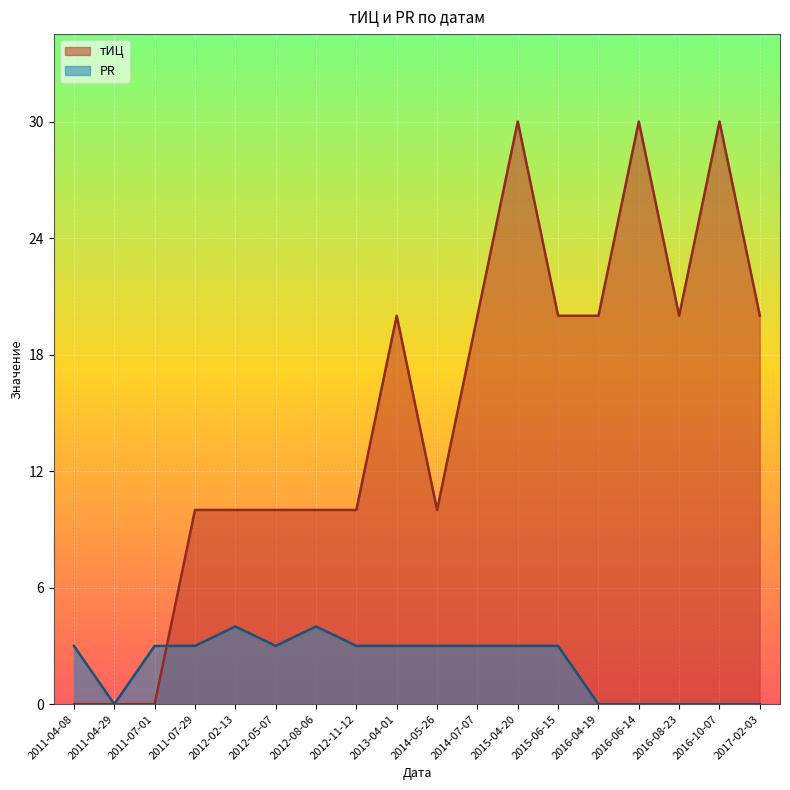

What is the difference between the PR values at 2016-08-23 and 2013-04-01?

3